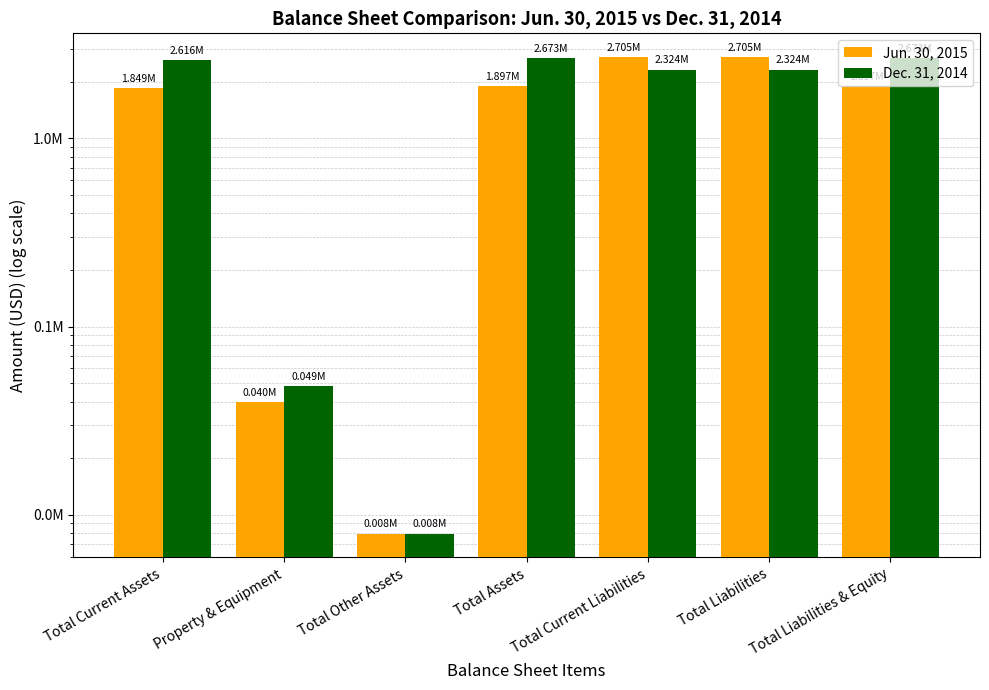

What is the label of the 2nd bar from the right?

Total Liabilities